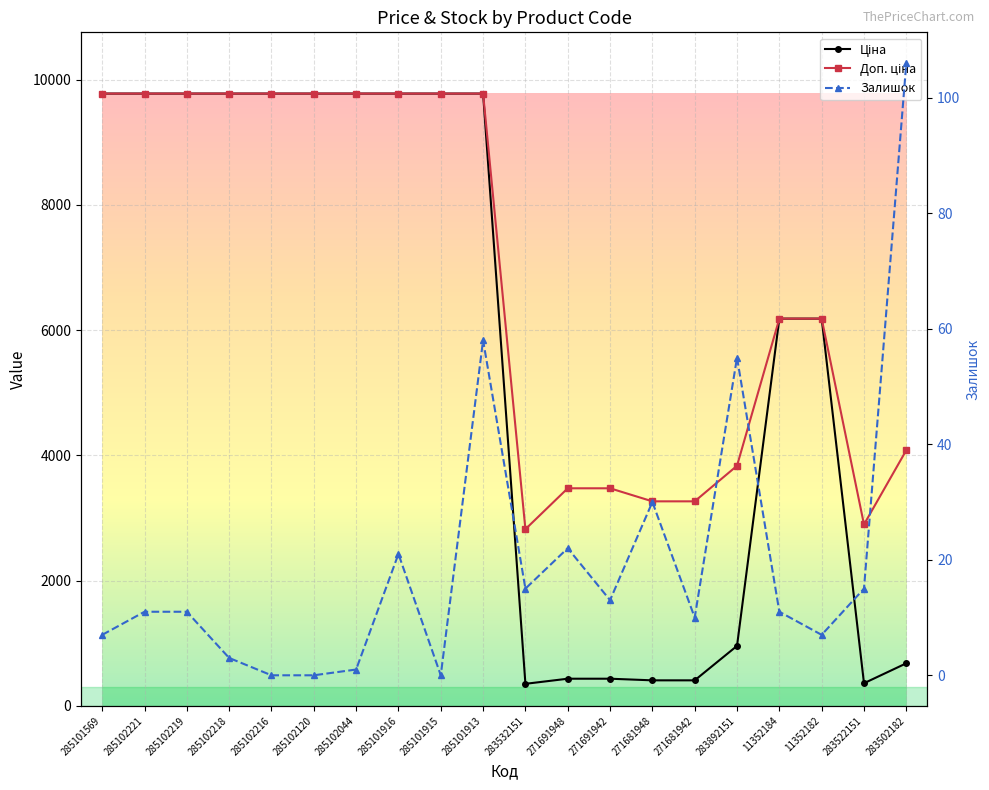

True or false: Ціна has more than 0 points higher than both neighbors.

False